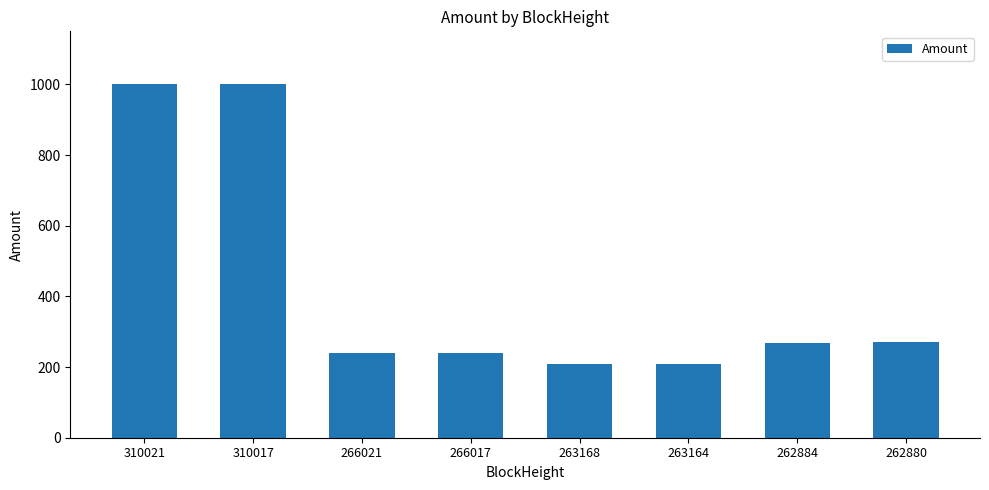

What is the value of the 5th bar from the left?

210.0